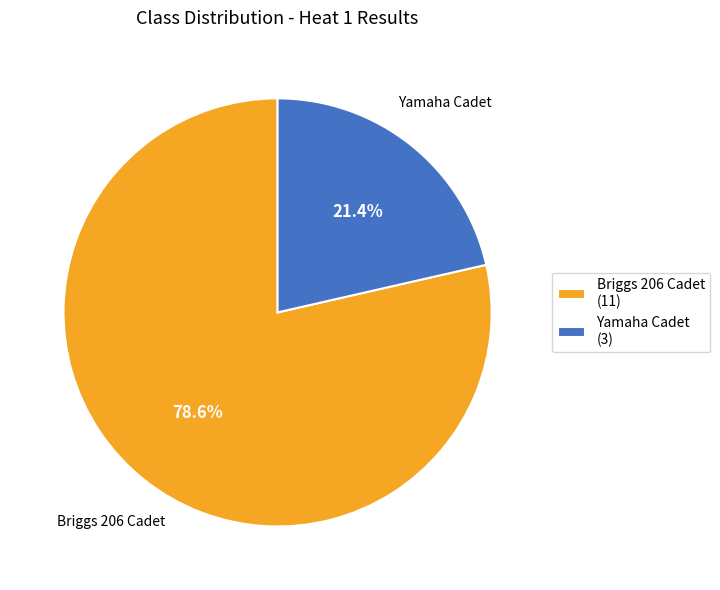

Does Yamaha Cadet represent more than half of the total?

No